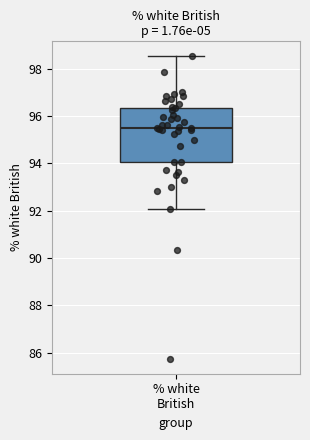

Where does the lower whisker of the box for % white British end on the y-axis? The values are not printed on the chart, so give them approximately, as read against the axis.

92.0